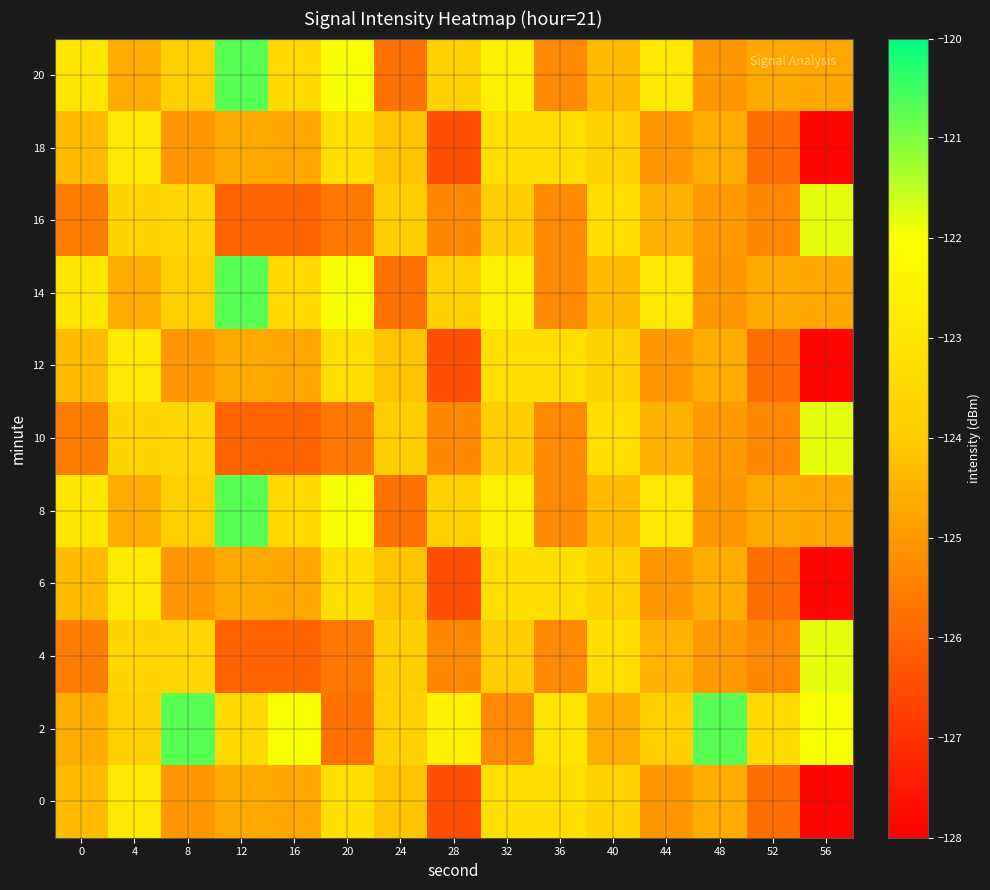

What is the spread (max minus min) of values at 4?

1.8